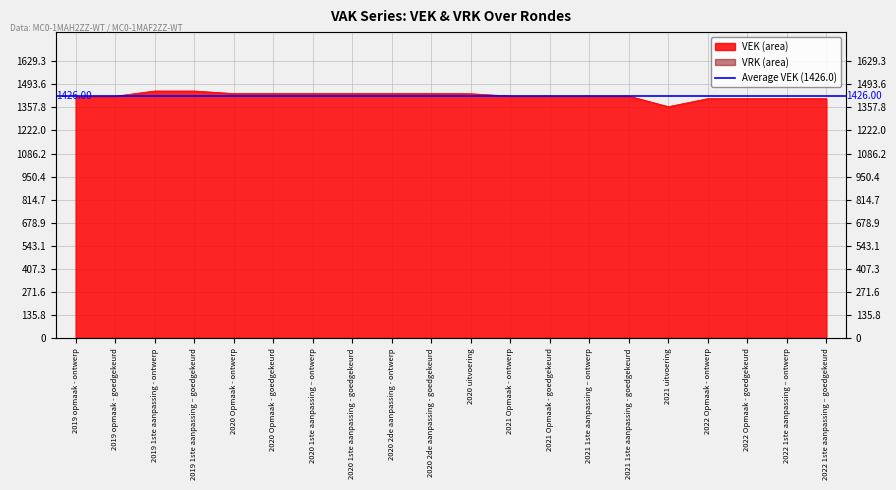

Rank the categories by value from highest to lowest.

2019 1ste aanpassing - ontwerp, 2019 1ste aanpassing – goedgekeurd, 2020 Opmaak - ontwerp, 2020 Opmaak - goedgekeurd, 2020 1ste aanpassing – ontwerp, 2020 1ste aanpassing - goedgekeurd, 2020 2de aanpassing - ontwerp, 2020 2de aanpassing - goedgekeurd, 2020 uitvoering, 2021 Opmaak - ontwerp, 2021 Opmaak - goedgekeurd, 2021 1ste aanpassing – ontwerp, 2021 1ste aanpassing - goedgekeurd, 2019 opmaak - ontwerp, 2019 opmaak - goedgekeurd, 2022 Opmaak - ontwerp, 2022 Opmaak - goedgekeurd, 2022 1ste aanpassing – ontwerp, 2022 1ste aanpassing – goedgekeurd, 2021 uitvoering